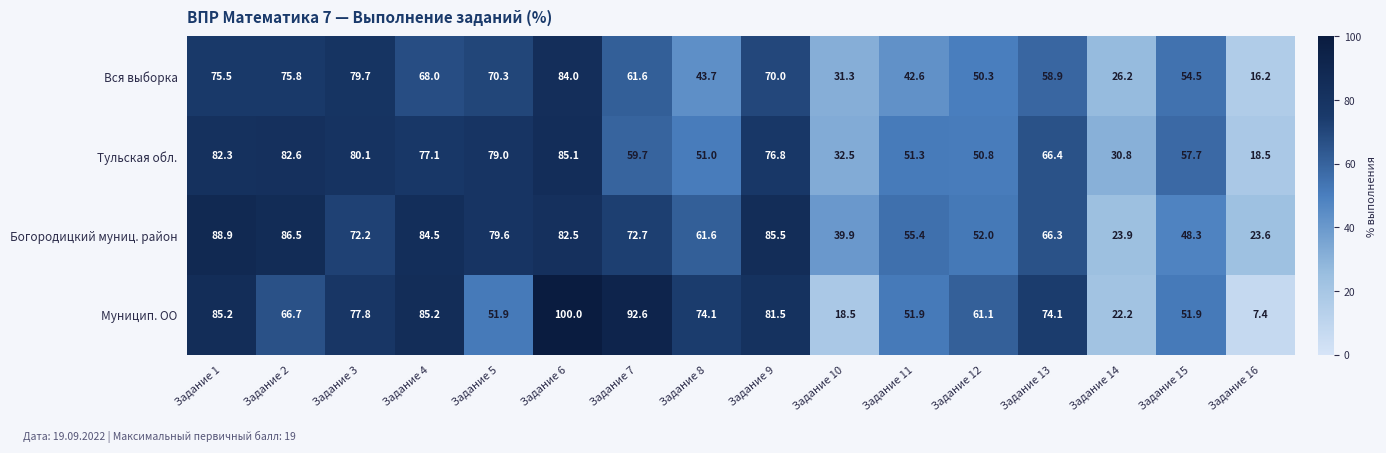

True or false: Муницип. ОО has a value of 27.0 at Задание 15.

False